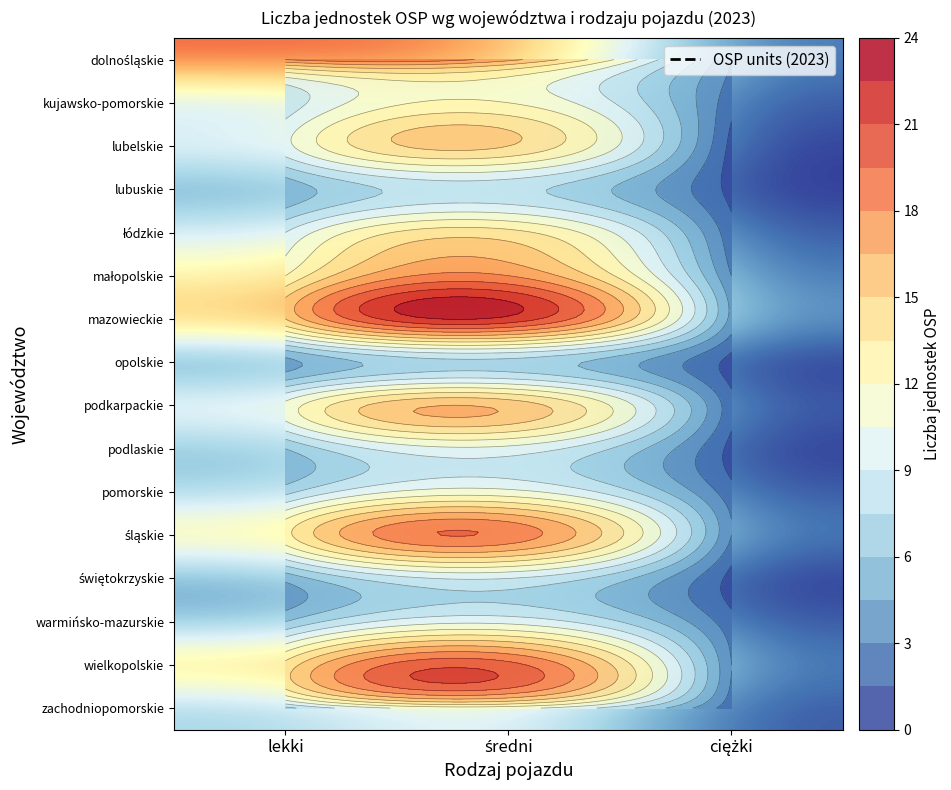

Which category has the lowest value across all series?

ciężki